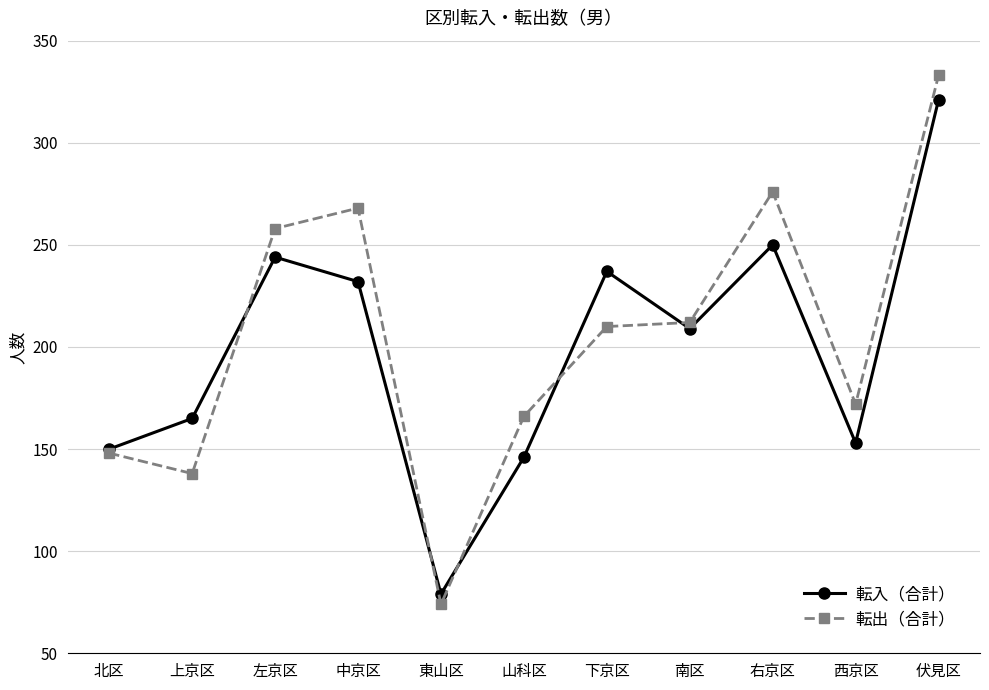

What are all the series names shown in the legend?

転入（合計）, 転出（合計）